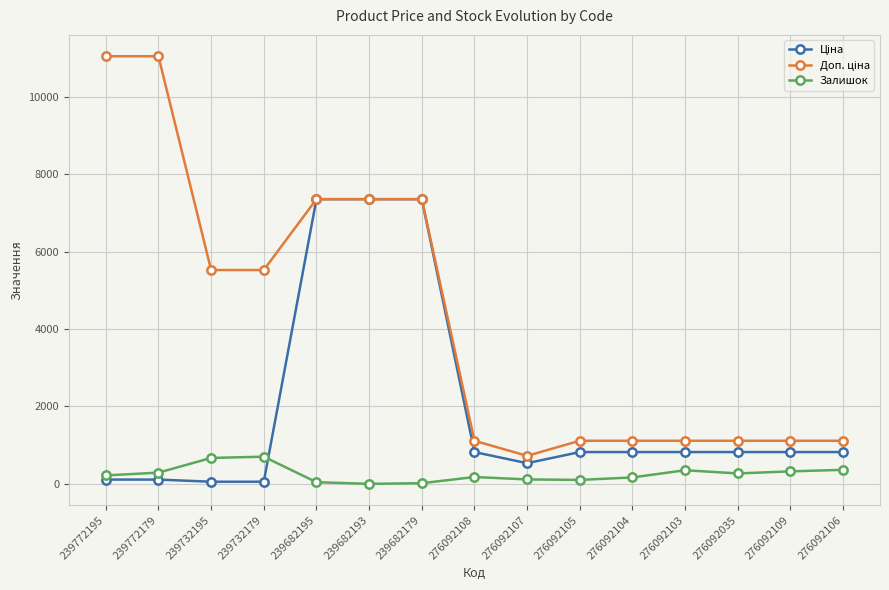

What is the total value across all series at 276092109?

2259.0